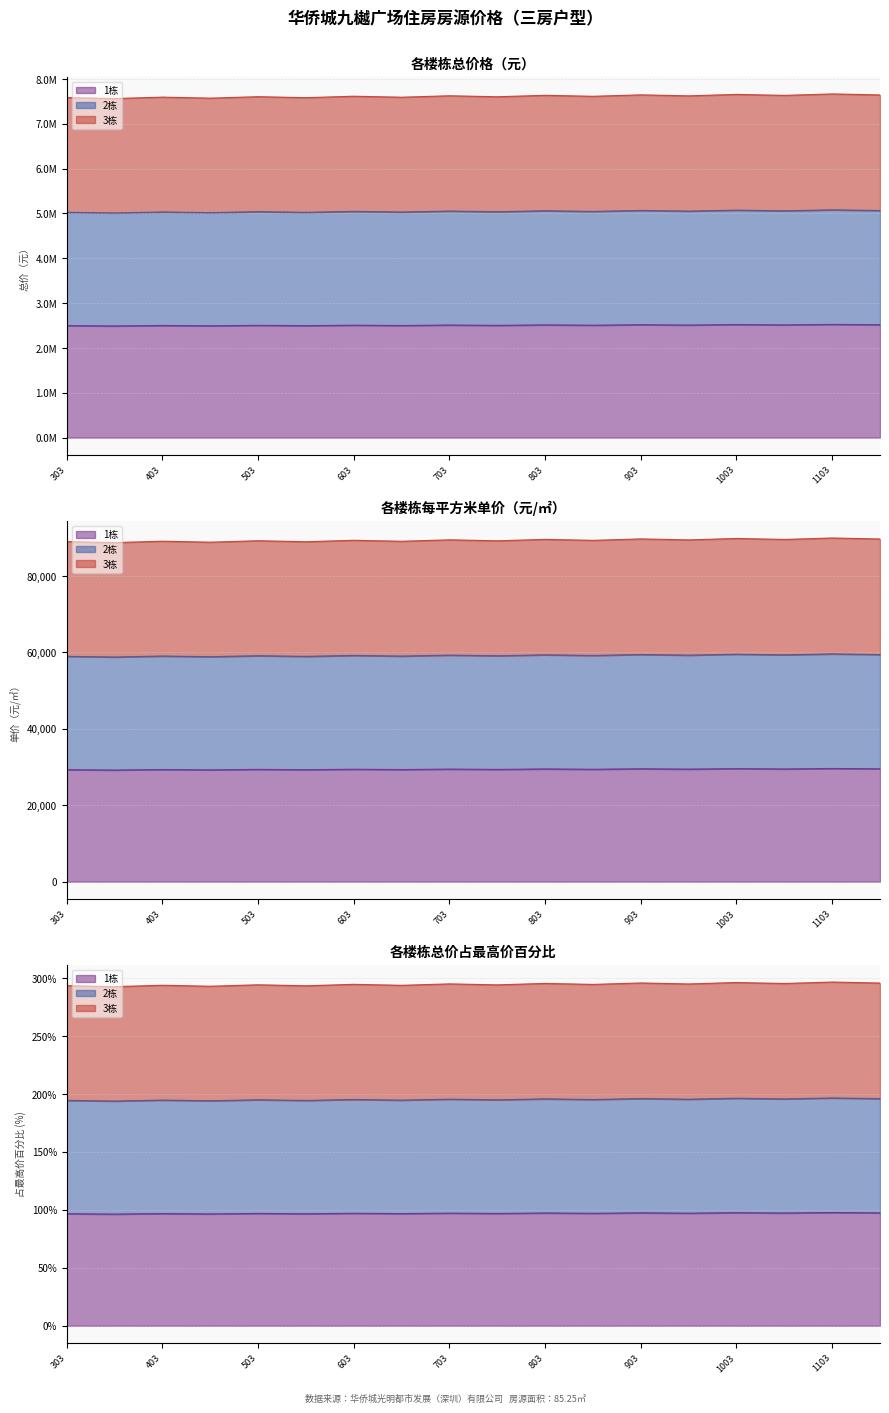

What is the difference between the maximum and second lowest values in the 2栋 series?

62400